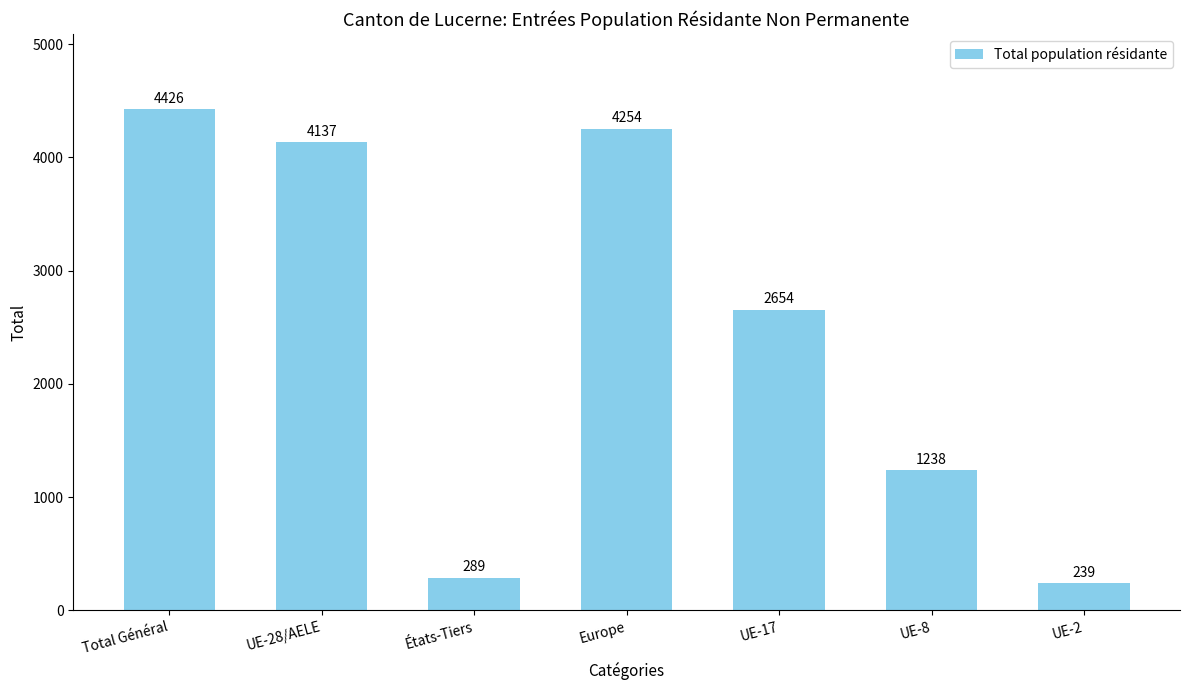

True or false: the data shows 2654 at UE-17.

True